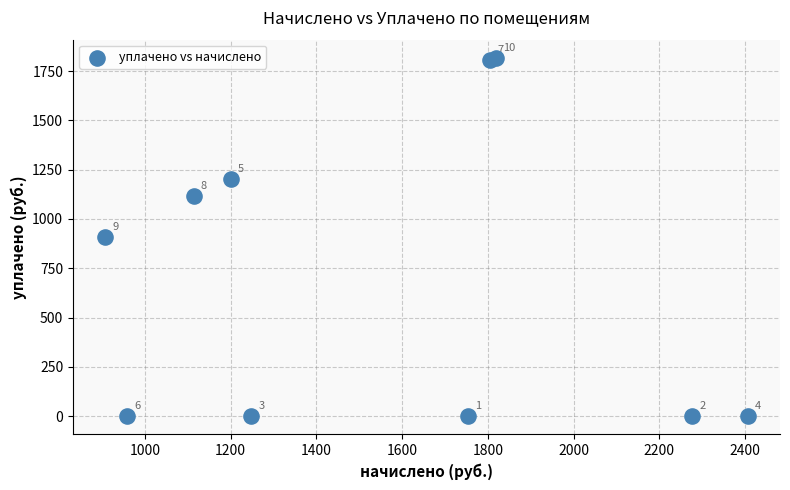

What Y value in the scatter plot is closest to 909?

907.2